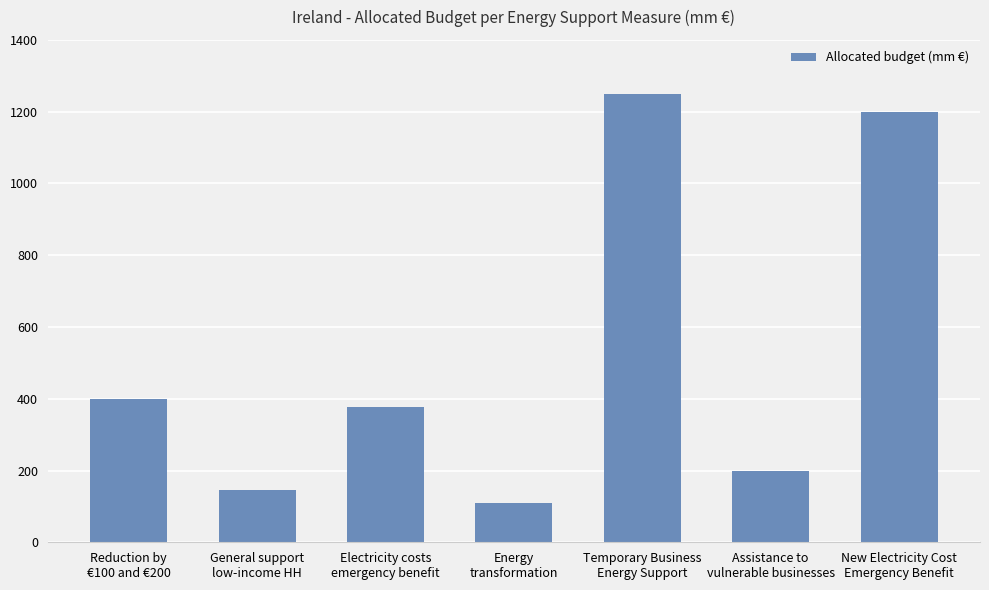

How many values are below 377?

3